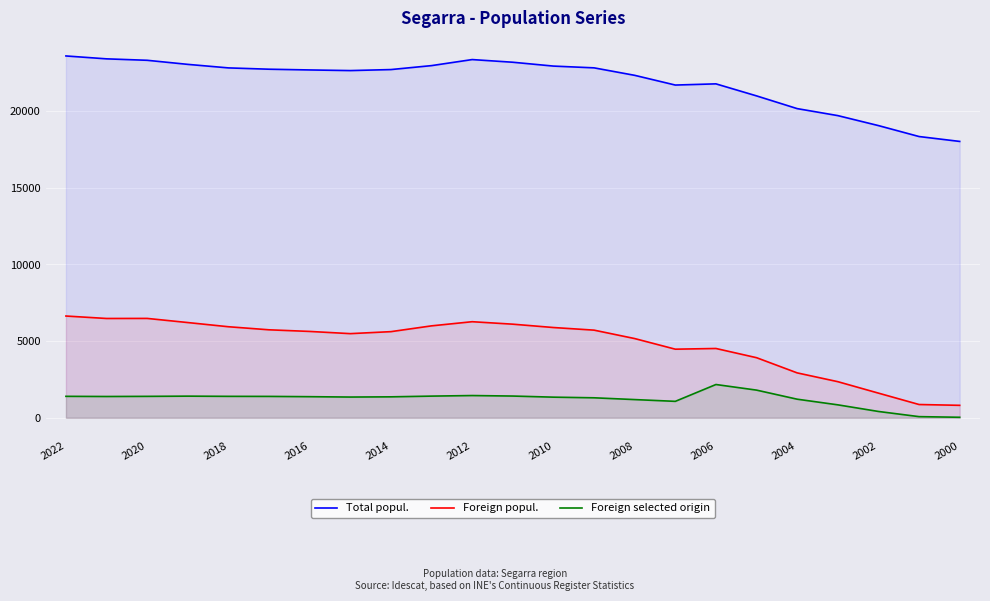

Is the value of Foreign selected origin at 2018 greater than the value of Total popul. at 2018?

No